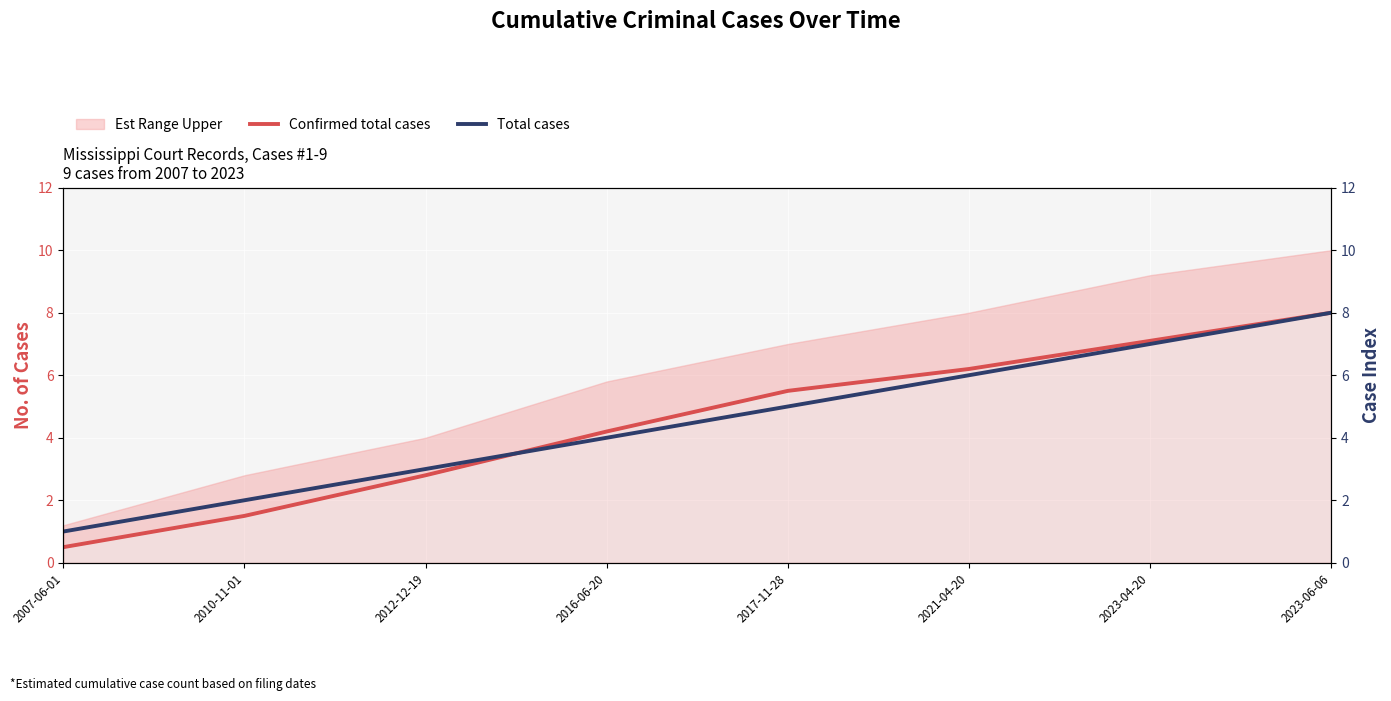

What is the sum of the Confirmed total cases values at 2012-12-19 and 2023-06-06?

10.8